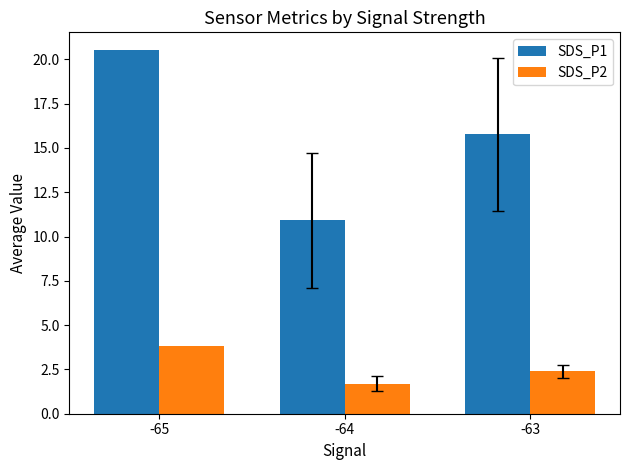

How many data points does each series have?

3